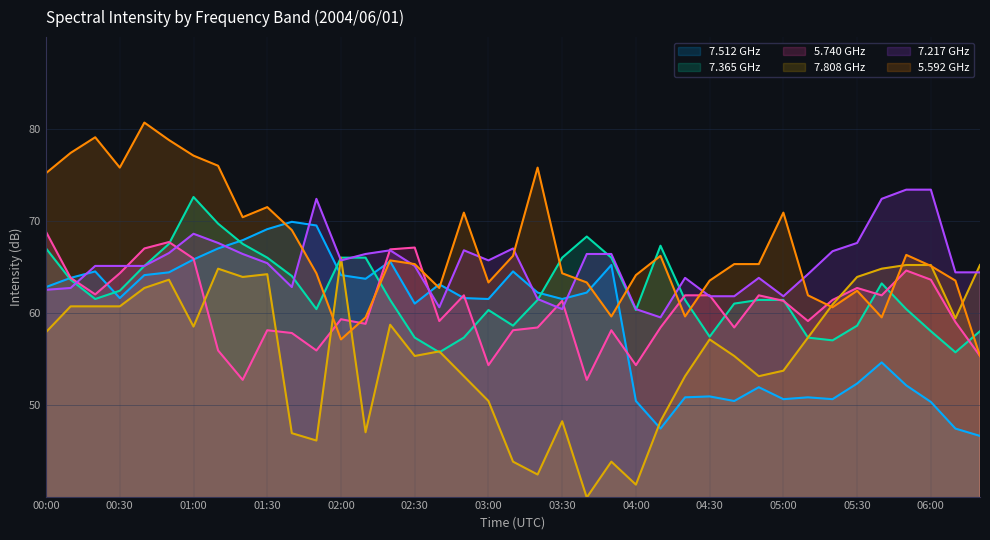

After their last crossing, which series has the higher values: 7.512 or 5.592?

5.592